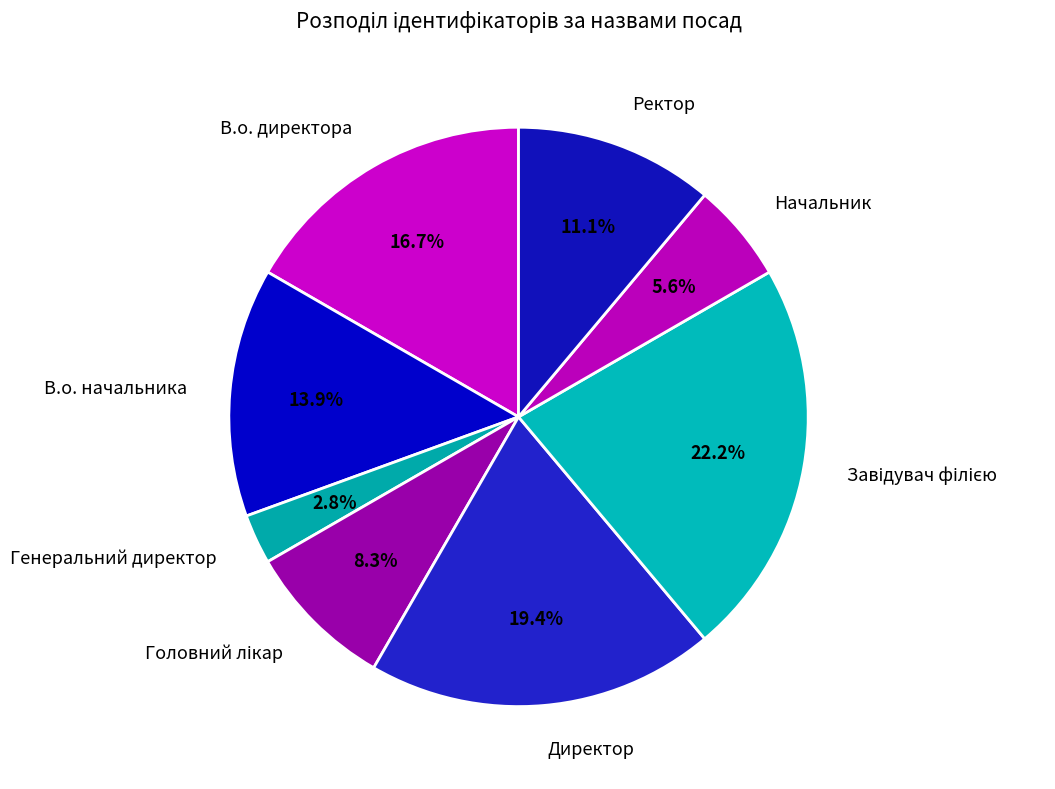

To the nearest percent, what percentage of the pie is Генеральний директор?

3%